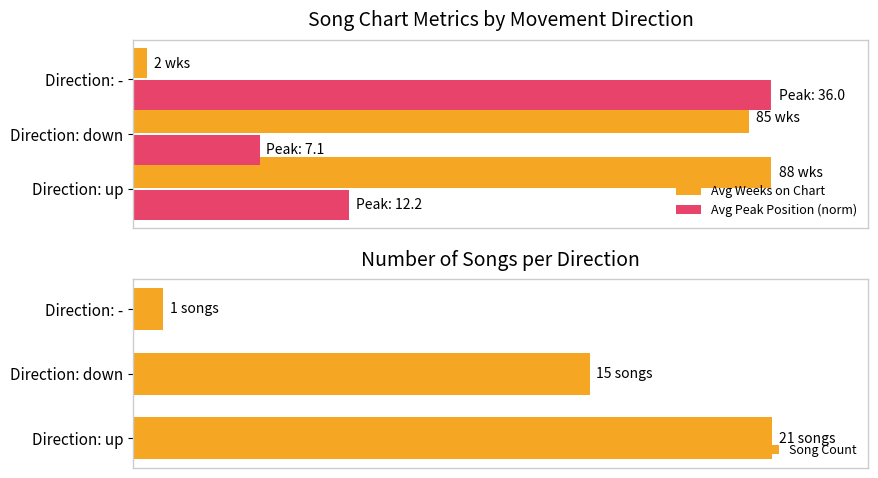

Which series has the widest spread of values?

Avg Weeks on Chart